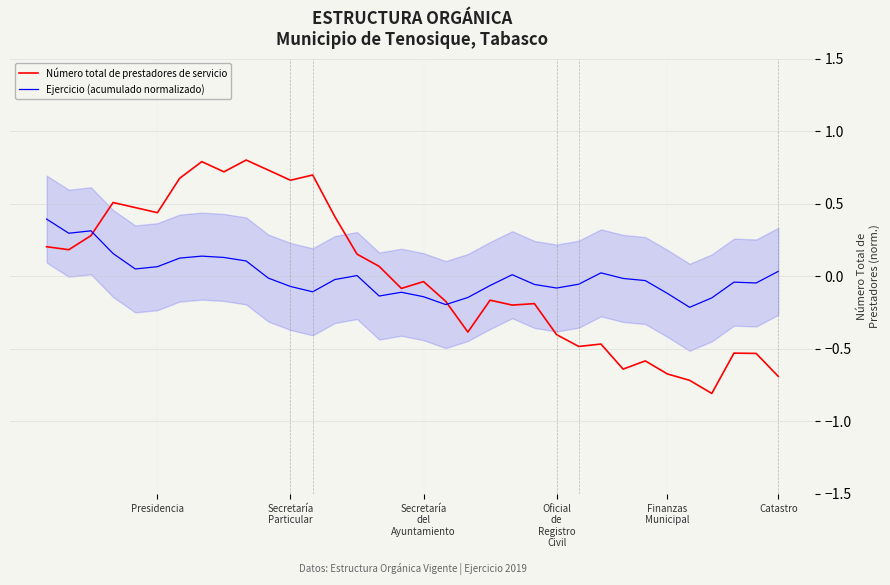

The Número total de prestadores de servicio series shows -1.2 at Catastro. True or false?

False